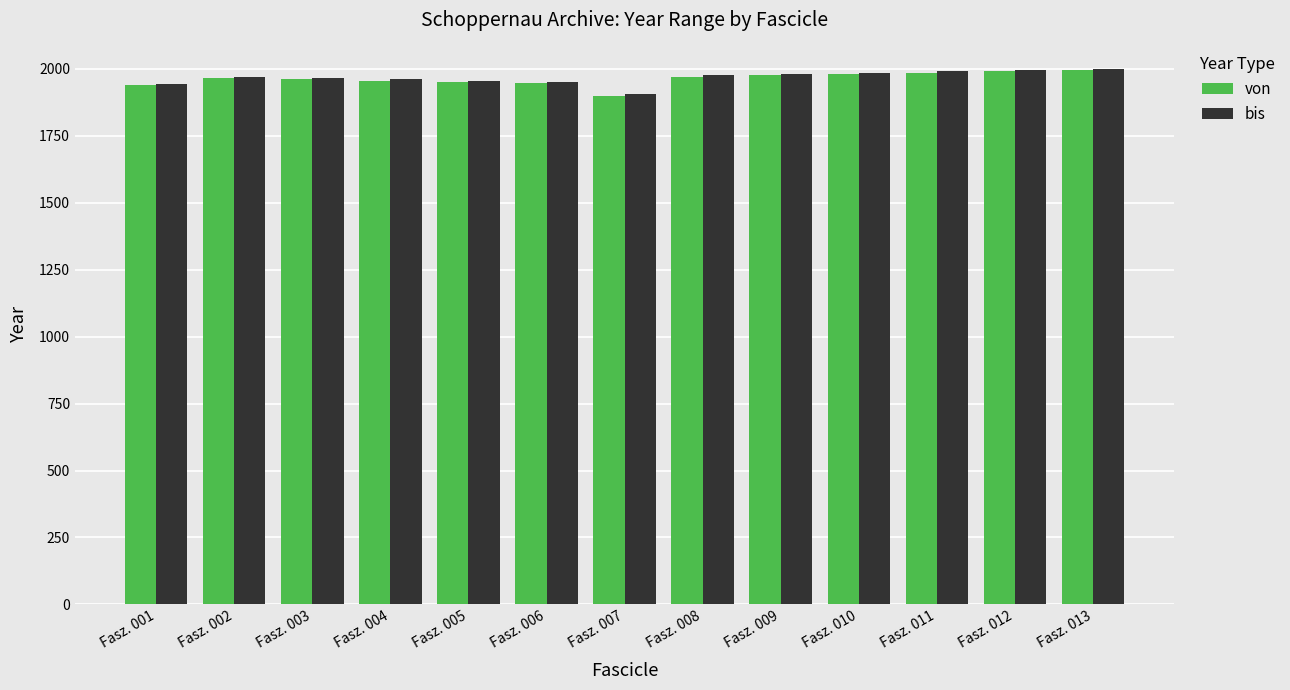

Which series has the widest spread of values?

von